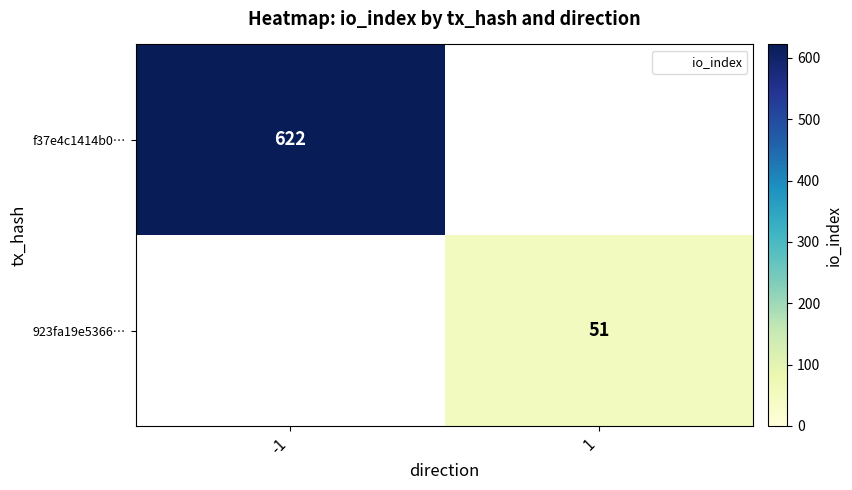

At how many categories does at least one series exceed 450?

1